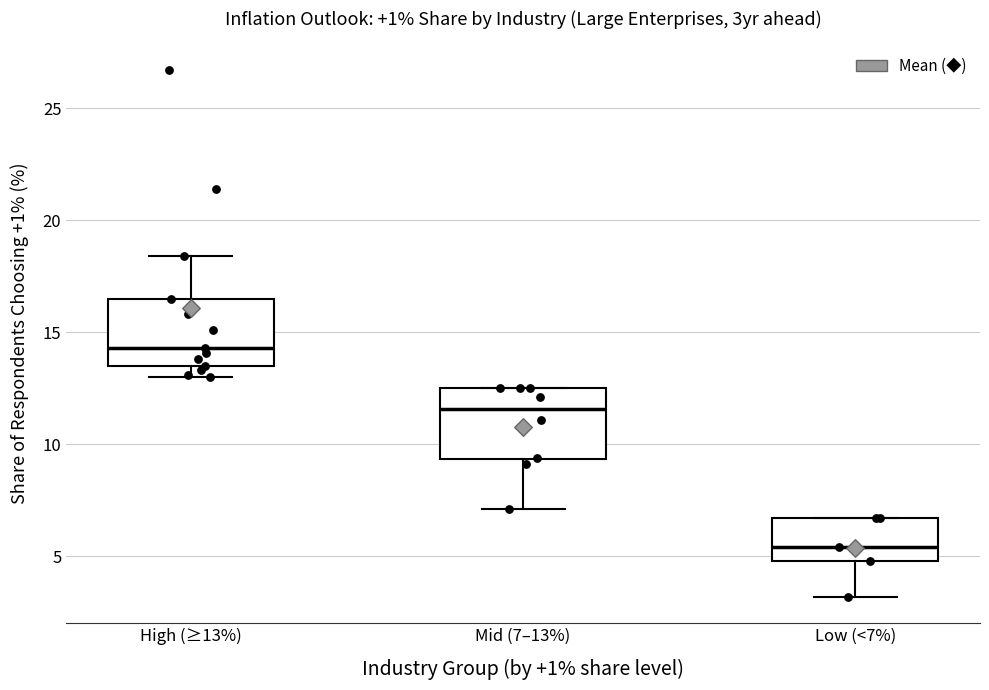

Where is the lower edge of the box for Low (<7%) on the y-axis? The values are not printed on the chart, so give them approximately, as read against the axis.

5.0